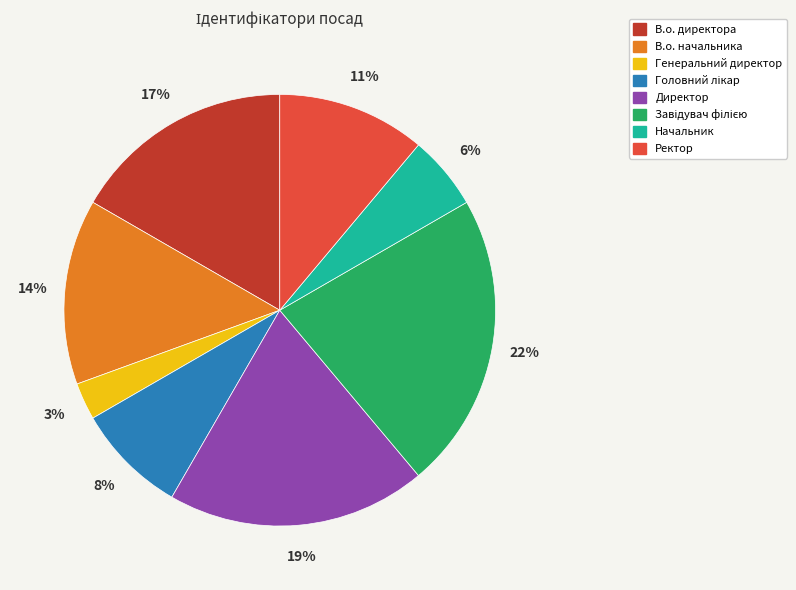

To the nearest percent, what percentage of the pie is Ректор?

11%